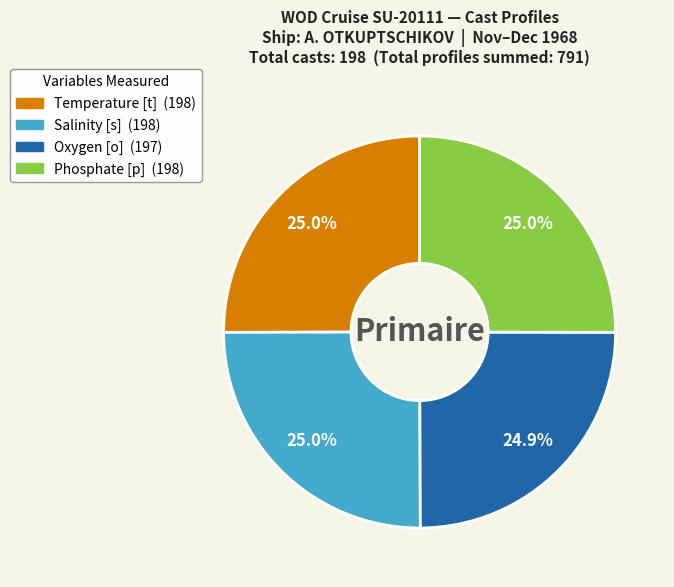

Does any single category account for the majority?

No